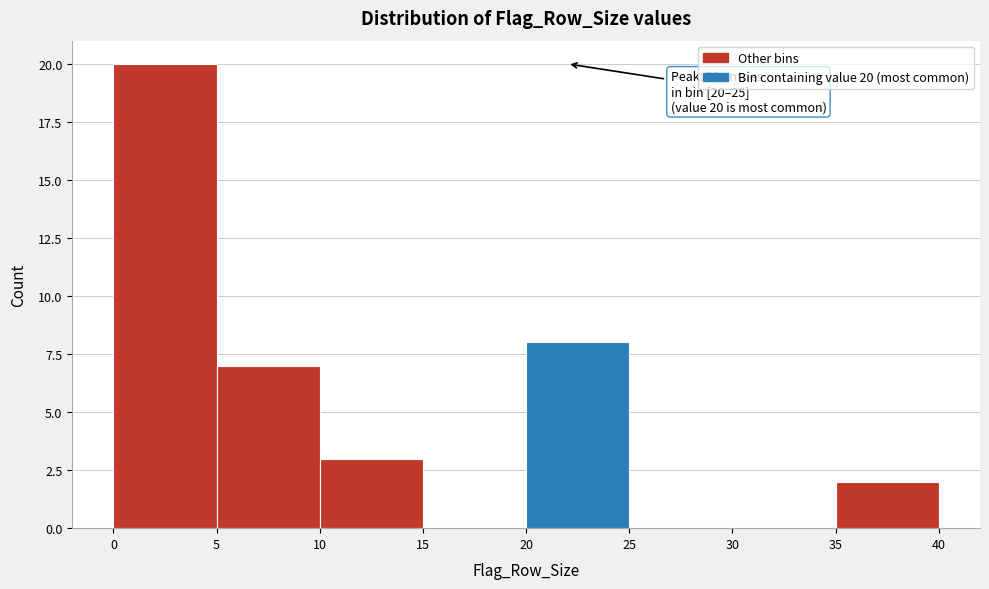

Which range on the x-axis has the tallest bar?

0 to 5